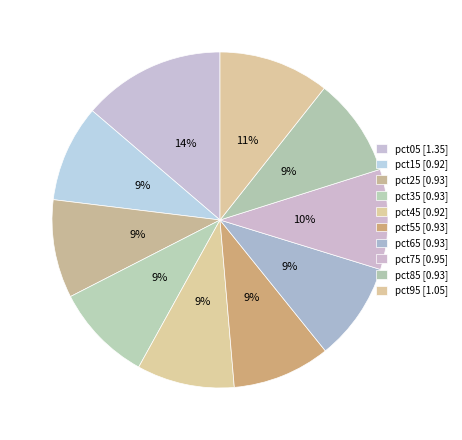

What portion of the pie excludes pct95?

89.3%